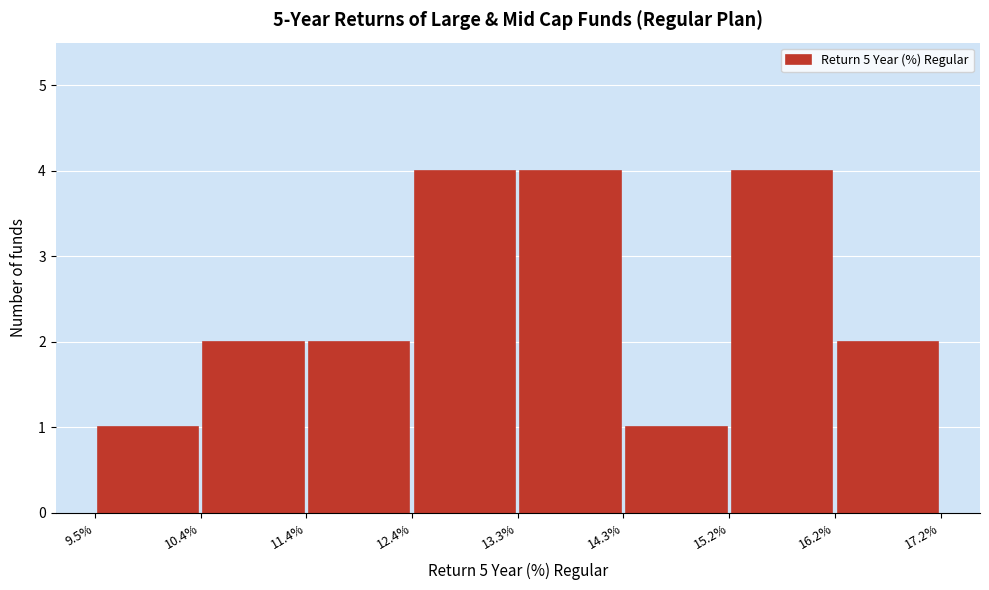

What is the height of the bar covering 12.4% to 13.3% on the x-axis? The values are not printed on the chart, so give them approximately, as read against the axis.

4